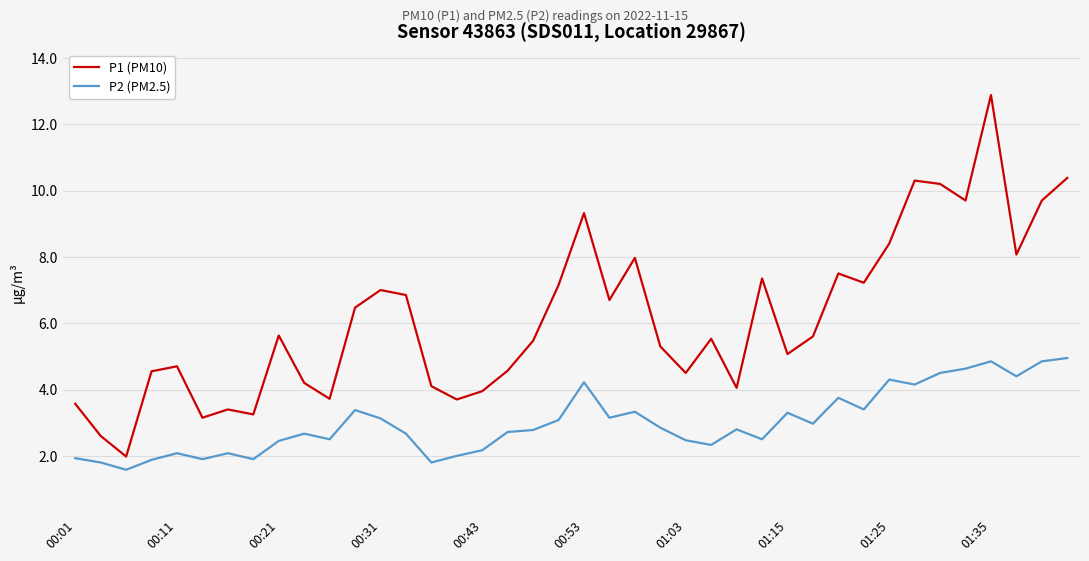

How many series are shown in this chart?

2